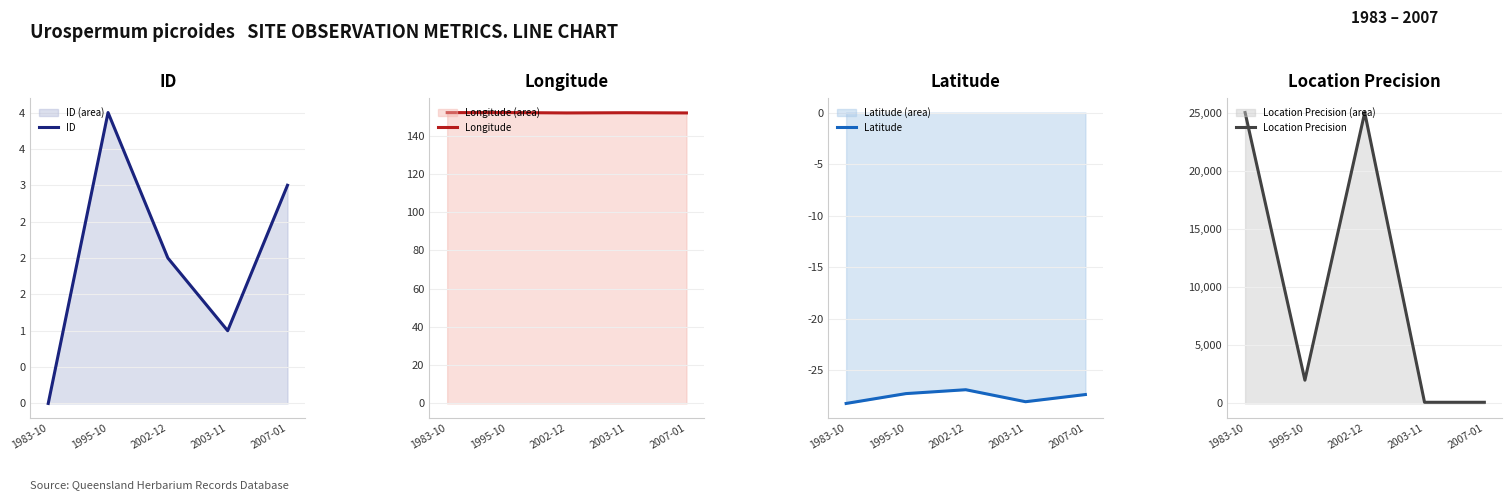

At 1995-10, list the series in order from largest to smallest.

Location Precision, Longitude, ID, Latitude